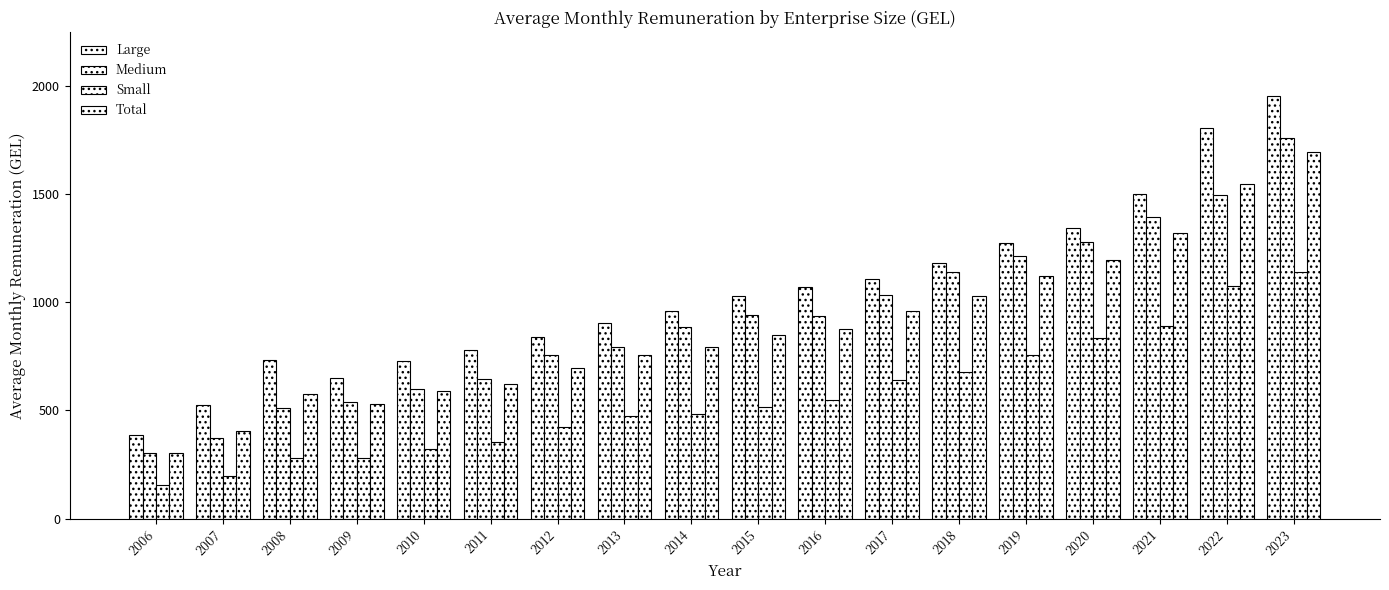

Does the chart contain any negative values?

No